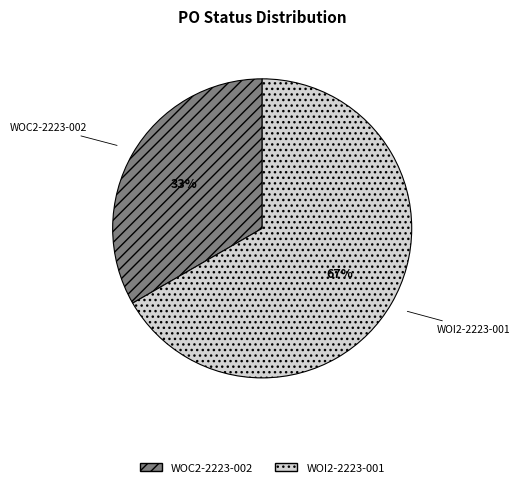

What is the ratio of the value at WOC2-2223-002 to the value at WOI2-2223-001?

0.5